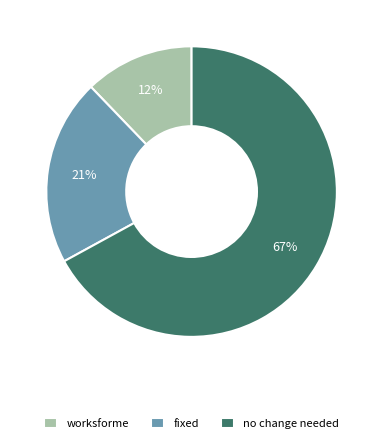

To the nearest percent, what portion does fixed represent?

21%